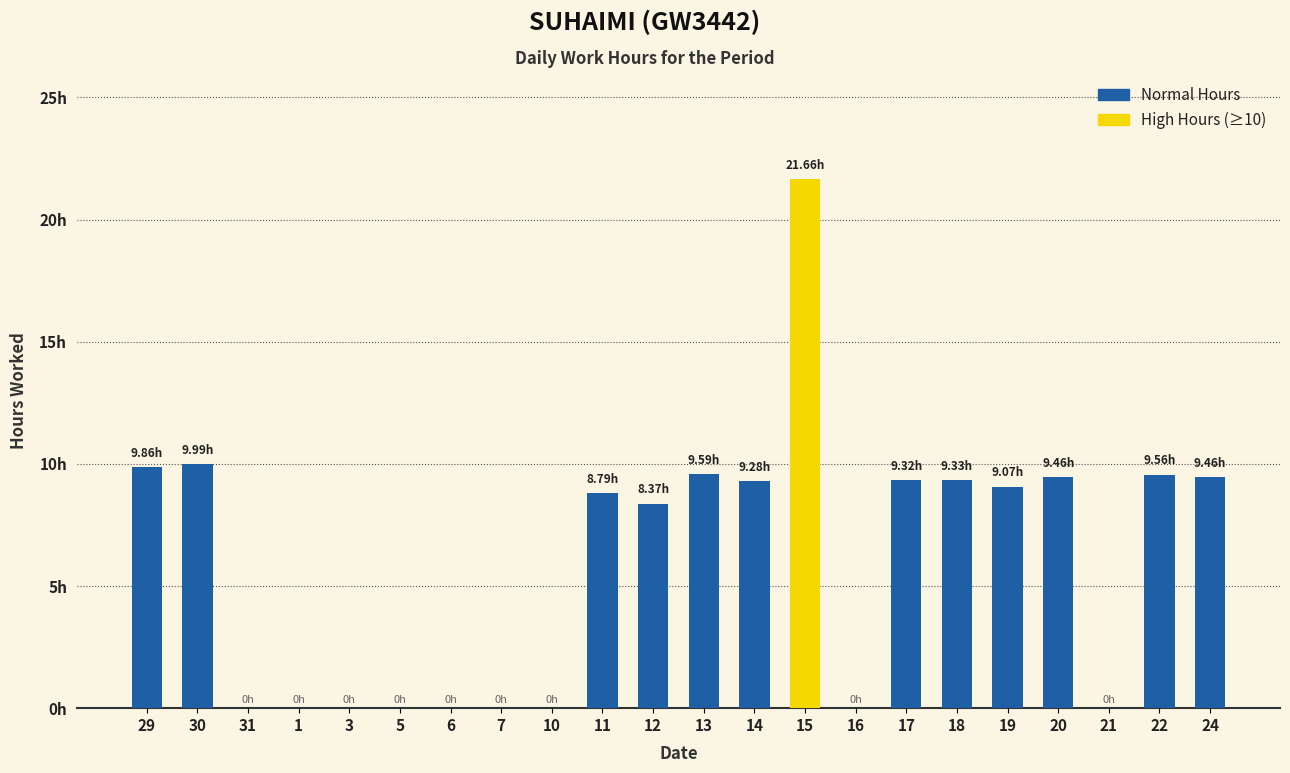

What is the label of the 20th bar from the left?

21